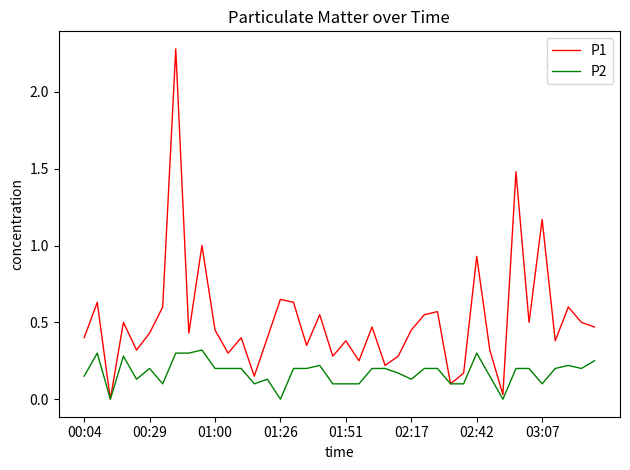

Which series has the largest total across all categories?

P1